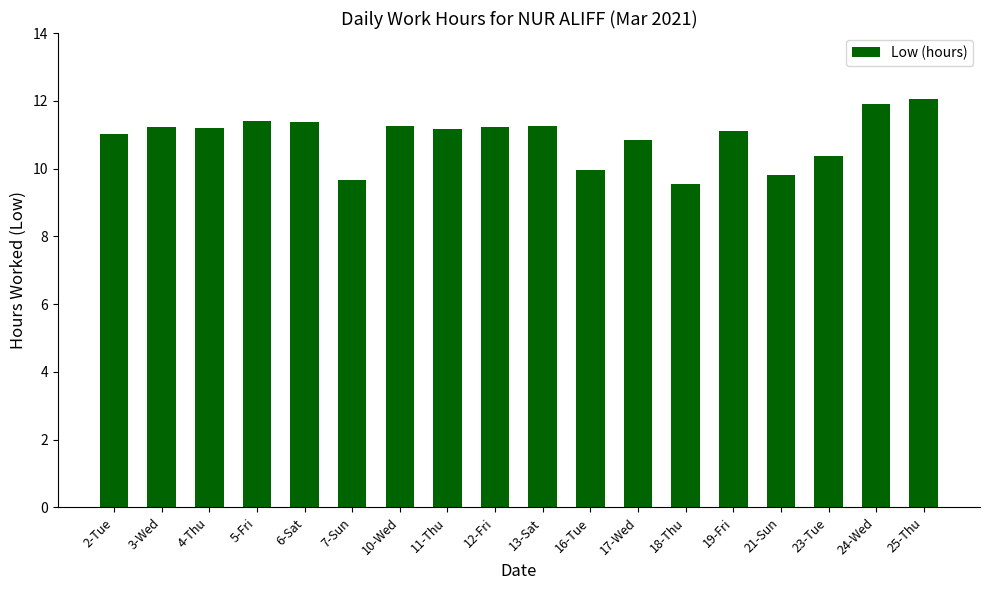

What is the ratio of the value at 19-Fri to the value at 21-Sun?

1.1